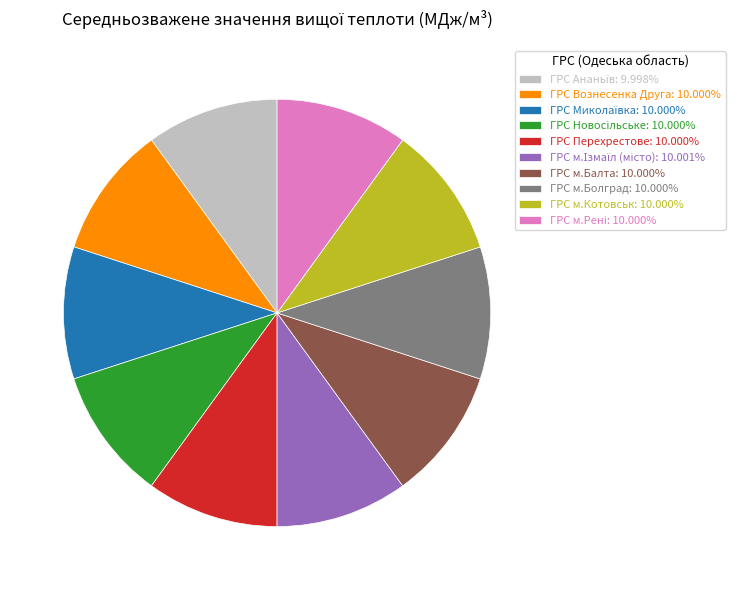

Is ГРС Перехрестове: 10.000% the majority of the pie?

No